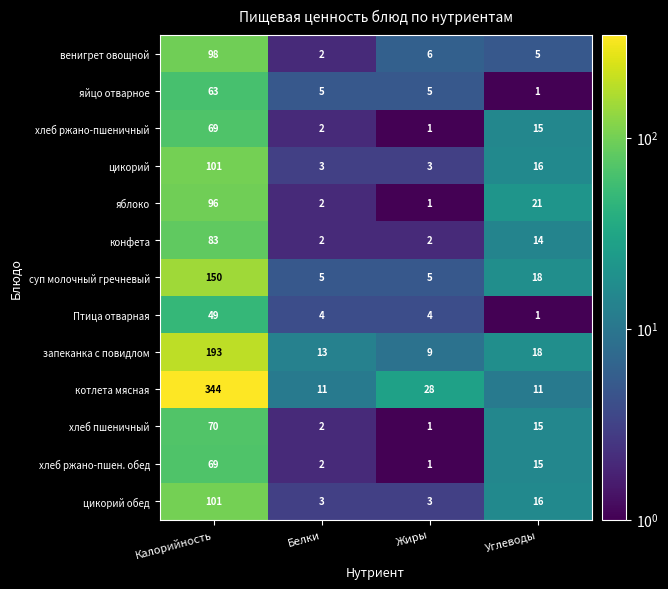

Is it true that хлеб ржано-пшен. обед equals 2 at Белки?

True